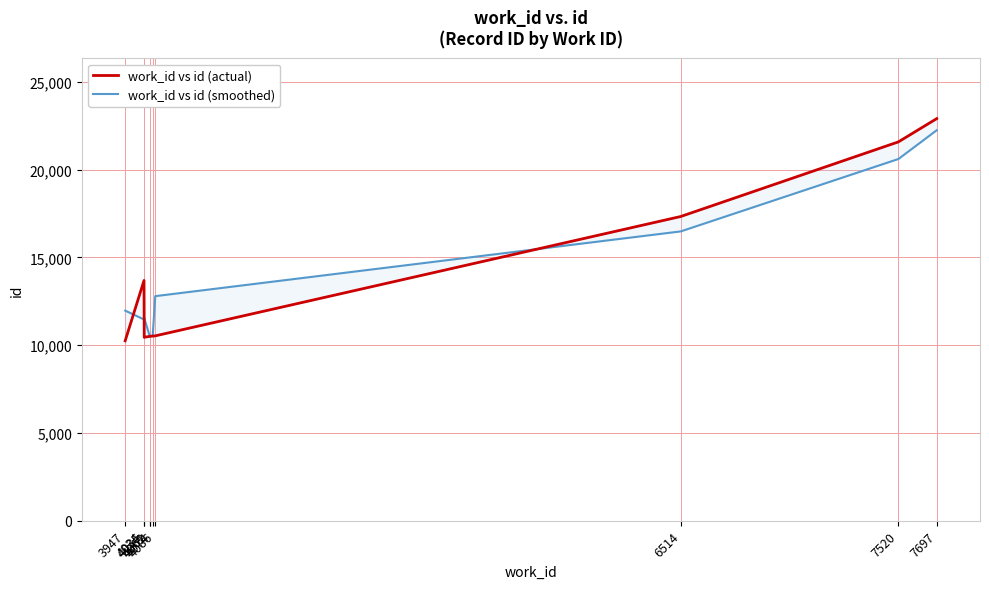

What is the difference between the second highest and minimum values in the work_id vs id (smoothed) series?

10117.7